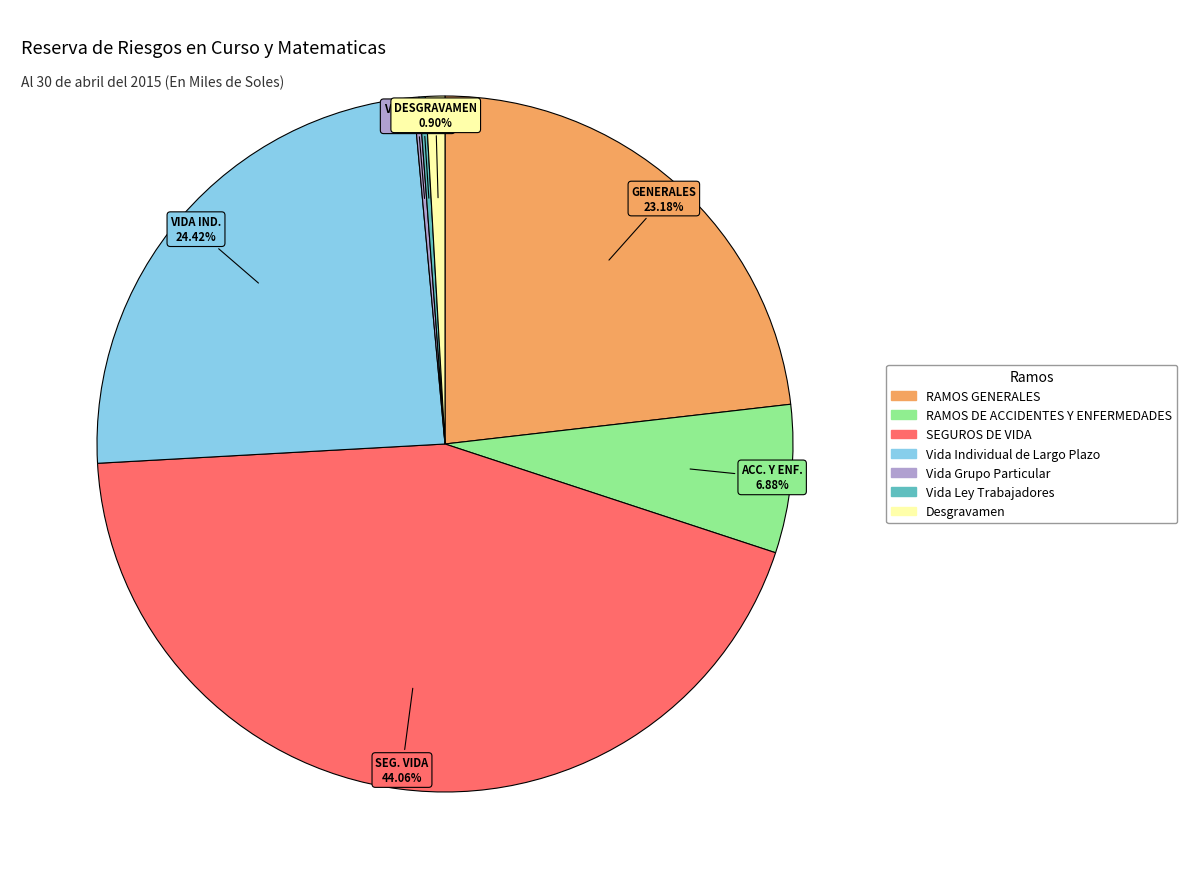

Does Vida Individual de Largo Plazo account for over 50% of the chart?

No